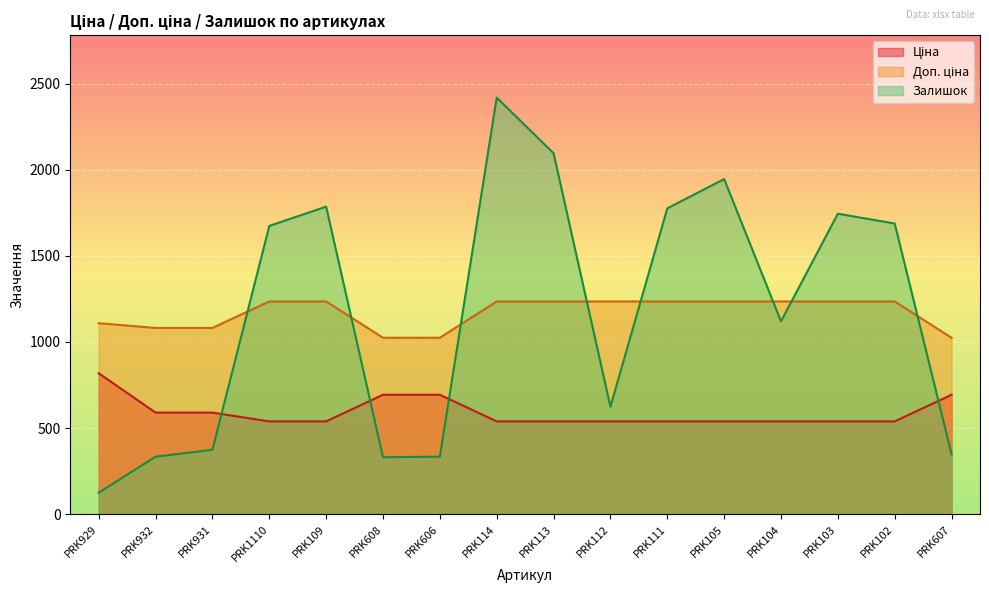

What is the average value of the Доп. ціна series?

1168.8